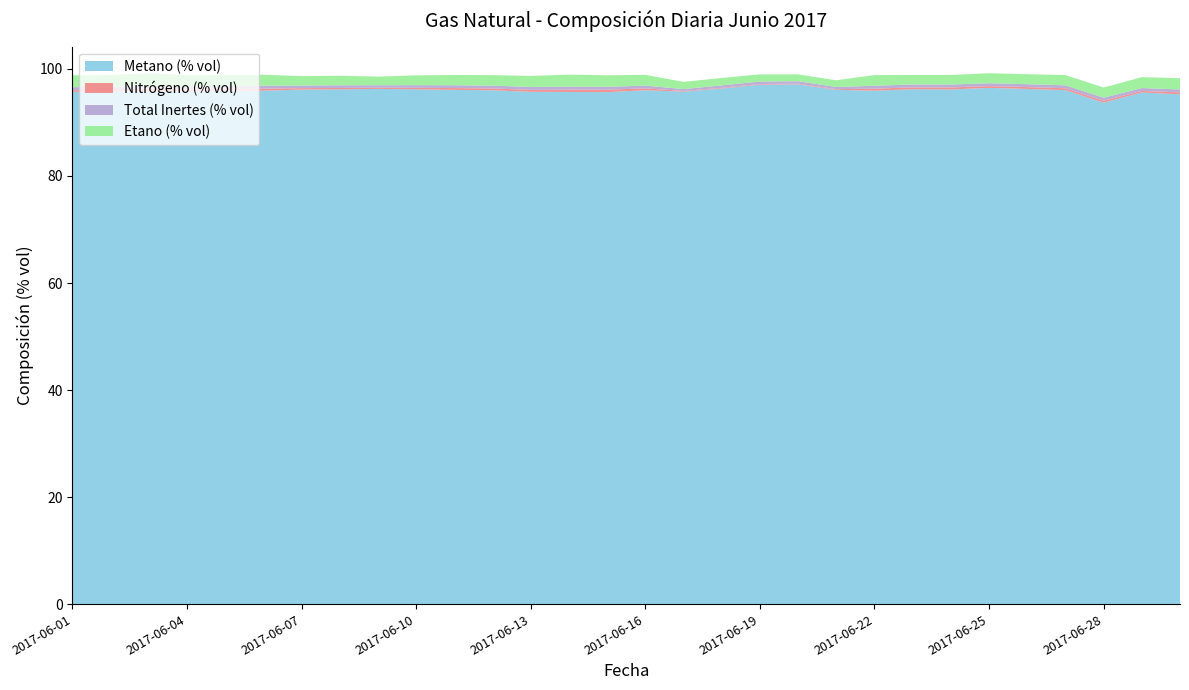

Reading left to right, what are all the values shown in this chart?

Metano (% vol): 2017-06-01=95.7	2017-06-02=95.9	2017-06-03=95.8	2017-06-04=95.8	2017-06-05=96.0	2017-06-06=95.9	2017-06-07=96.1	2017-06-08=96.2	2017-06-09=96.3	2017-06-10=96.2	2017-06-11=96.1	2017-06-12=96.0	2017-06-13=95.7	2017-06-14=95.7	2017-06-15=95.7	2017-06-16=96.0	2017-06-17=95.8	2017-06-18=96.3	2017-06-19=97.1	2017-06-20=97.1	2017-06-21=96.1	2017-06-22=95.9	2017-06-23=96.2	2017-06-24=96.2	2017-06-25=96.5	2017-06-26=96.3	2017-06-27=96.0	2017-06-28=93.7	2017-06-29=95.6	2017-06-30=95.3
Nitrógeno (% vol): 2017-06-01=0.3	2017-06-02=0.3	2017-06-03=0.5	2017-06-04=0.4	2017-06-05=0.3	2017-06-06=0.4	2017-06-07=0.3	2017-06-08=0.3	2017-06-09=0.2	2017-06-10=0.3	2017-06-11=0.3	2017-06-12=0.3	2017-06-13=0.4	2017-06-14=0.4	2017-06-15=0.4	2017-06-16=0.4	2017-06-17=0.1	2017-06-18=0.1	2017-06-19=0.1	2017-06-20=0.1	2017-06-21=0.1	2017-06-22=0.4	2017-06-23=0.3	2017-06-24=0.4	2017-06-25=0.3	2017-06-26=0.3	2017-06-27=0.4	2017-06-28=0.4	2017-06-29=0.3	2017-06-30=0.4
Total Inertes (% vol): 2017-06-01=0.6	2017-06-02=0.5	2017-06-03=0.6	2017-06-04=0.5	2017-06-05=0.6	2017-06-06=0.6	2017-06-07=0.5	2017-06-08=0.5	2017-06-09=0.5	2017-06-10=0.5	2017-06-11=0.5	2017-06-12=0.5	2017-06-13=0.5	2017-06-14=0.6	2017-06-15=0.5	2017-06-16=0.5	2017-06-17=0.3	2017-06-18=0.5	2017-06-19=0.5	2017-06-20=0.5	2017-06-21=0.4	2017-06-22=0.5	2017-06-23=0.5	2017-06-24=0.5	2017-06-25=0.5	2017-06-26=0.5	2017-06-27=0.5	2017-06-28=0.6	2017-06-29=0.5	2017-06-30=0.6
Etano (% vol): 2017-06-01=2.2	2017-06-02=2.2	2017-06-03=2.3	2017-06-04=2.1	2017-06-05=2.0	2017-06-06=2.0	2017-06-07=1.8	2017-06-08=1.8	2017-06-09=1.6	2017-06-10=1.8	2017-06-11=1.9	2017-06-12=2.0	2017-06-13=2.1	2017-06-14=2.2	2017-06-15=2.2	2017-06-16=2.0	2017-06-17=1.4	2017-06-18=1.4	2017-06-19=1.3	2017-06-20=1.3	2017-06-21=1.3	2017-06-22=2.0	2017-06-23=1.8	2017-06-24=1.8	2017-06-25=1.9	2017-06-26=1.9	2017-06-27=1.9	2017-06-28=1.9	2017-06-29=2.0	2017-06-30=2.1